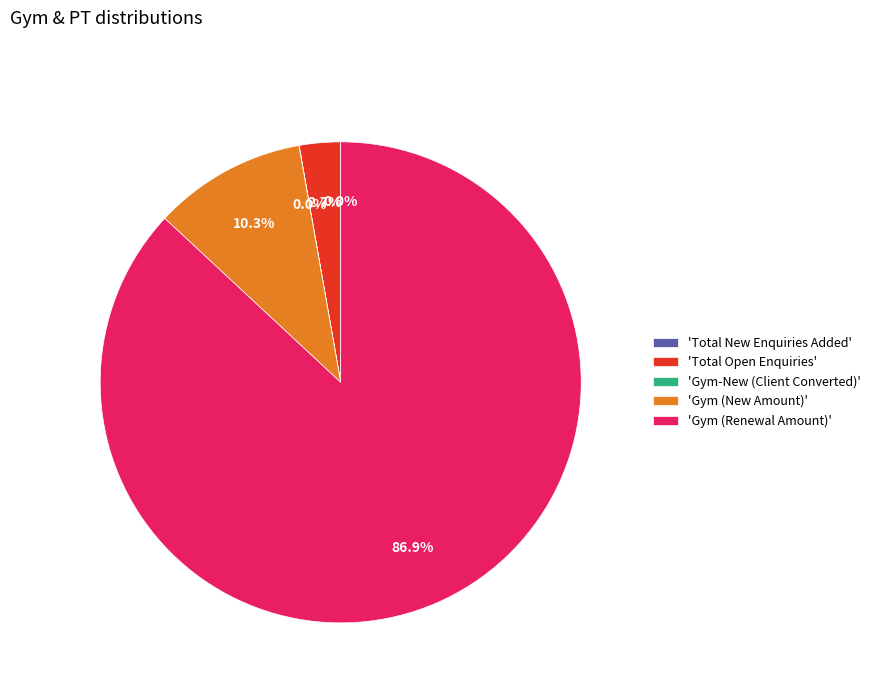

Which has a higher value, 'Gym (Renewal Amount)' or 'Total Open Enquiries'?

'Gym (Renewal Amount)'